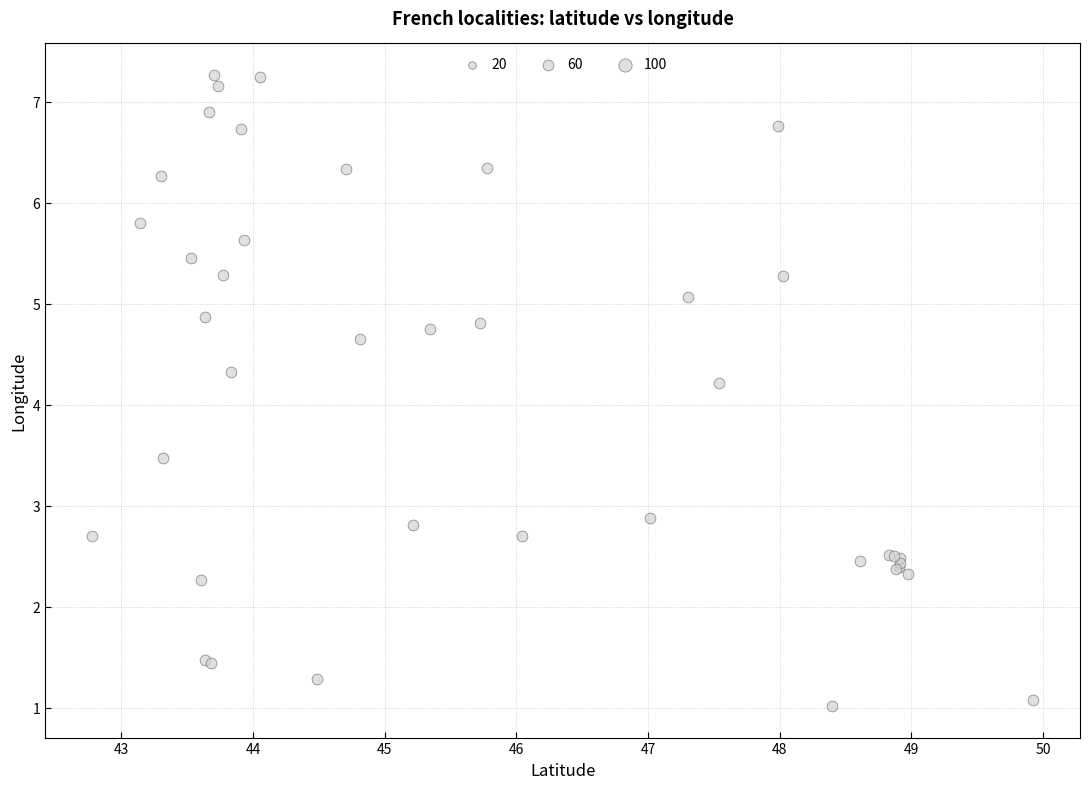

What Y value in the scatter plot is closest to 4?

4.2